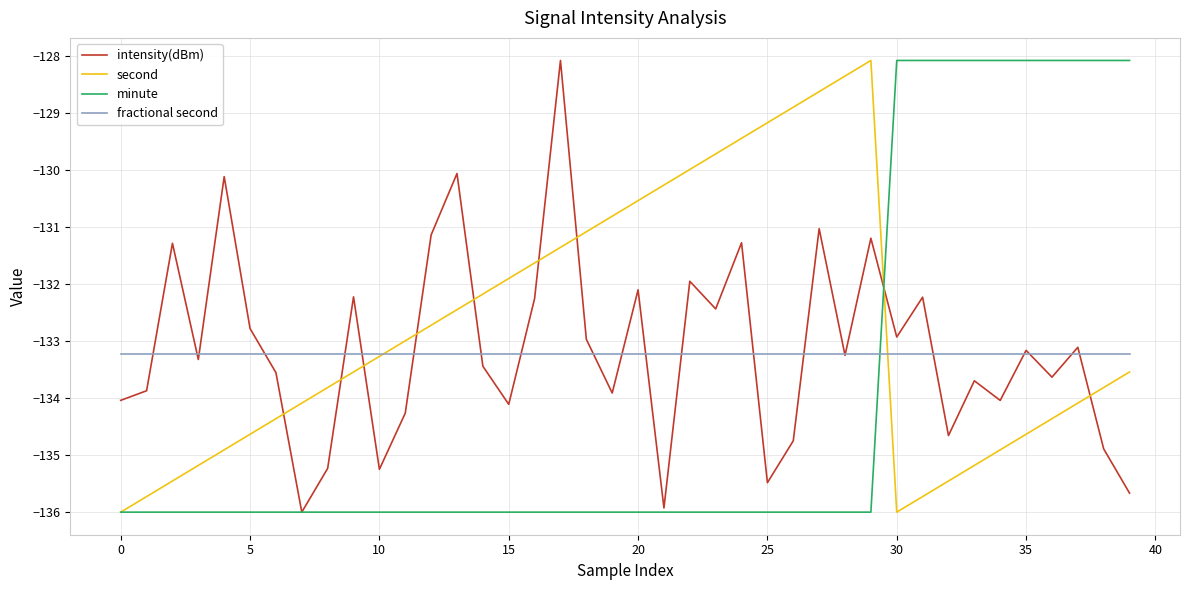

Which series has the largest total across all categories?

second